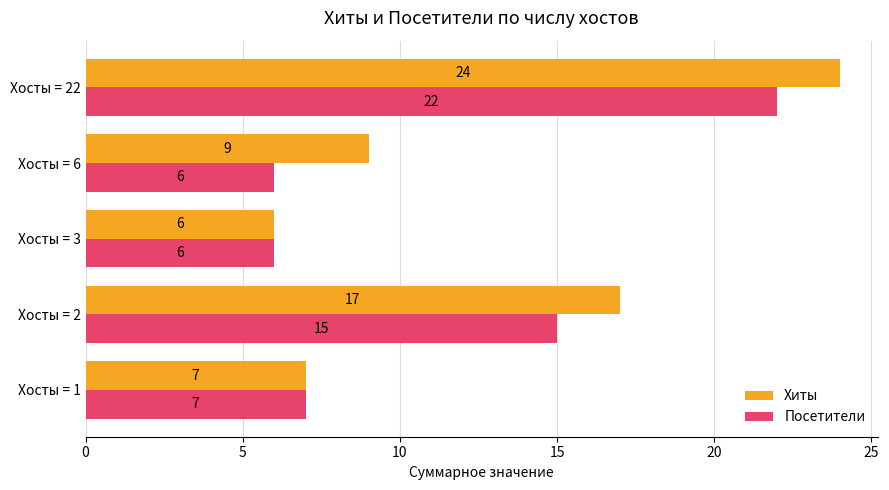

True or false: Посетители has a value of 6 at Хосты = 6.

True